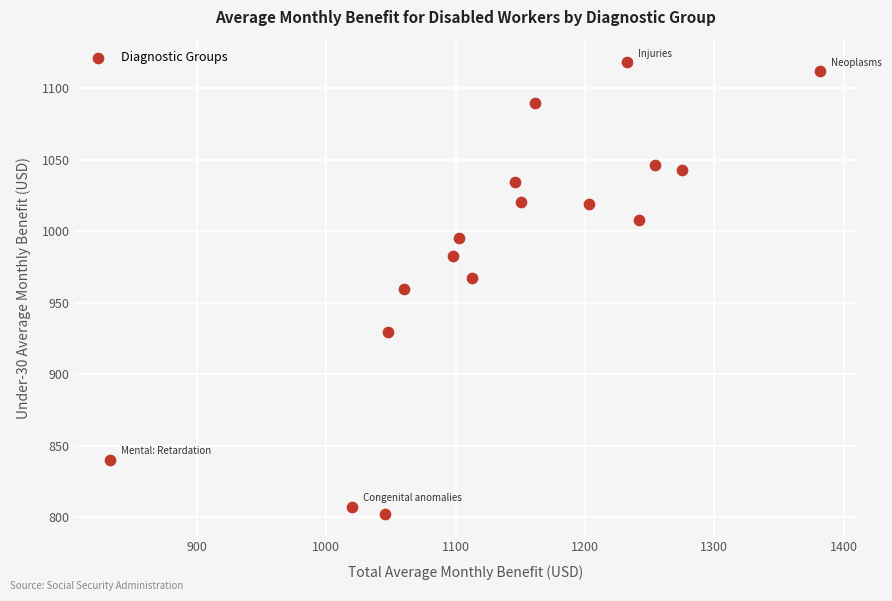

What is the range of Y values (max minus min)?

315.8